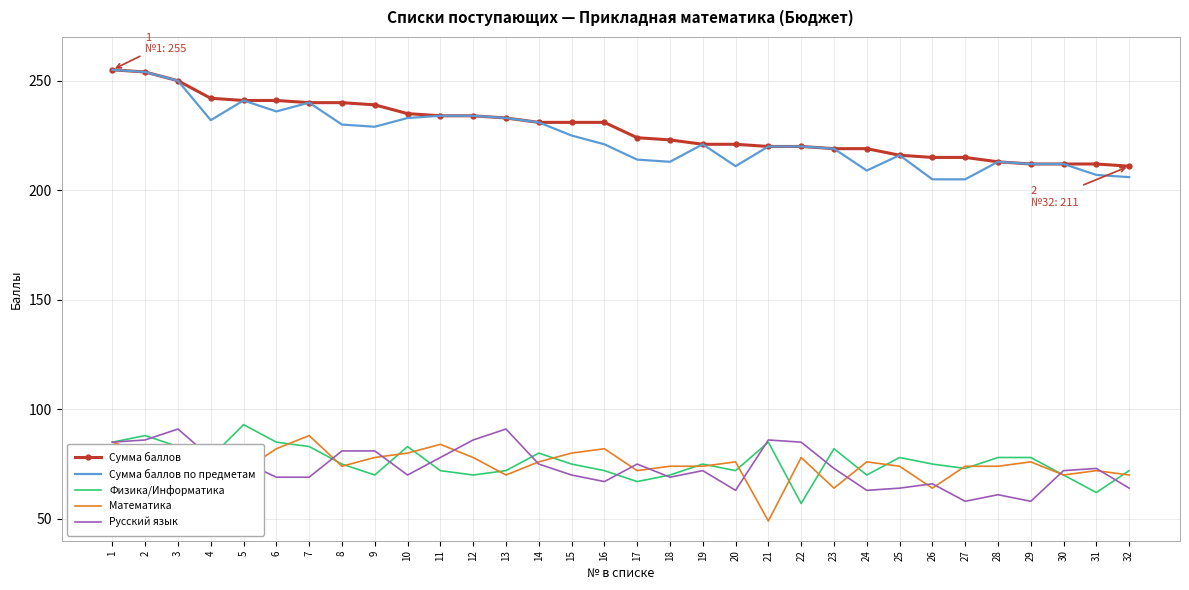

Reading left to right, extract all data points from this chart.

Сумма баллов: 1=255	2=254	3=250	4=242	5=241	6=241	7=240	8=240	9=239	10=235	11=234	12=234	13=233	14=231	15=231	16=231	17=224	18=223	19=221	20=221	21=220	22=220	23=219	24=219	25=216	26=215	27=215	28=213	29=212	30=212	31=212	32=211
Сумма баллов по предметам: 1=255	2=254	3=250	4=232	5=241	6=236	7=240	8=230	9=229	10=233	11=234	12=234	13=233	14=231	15=225	16=221	17=214	18=213	19=221	20=211	21=220	22=220	23=219	24=209	25=216	26=205	27=205	28=213	29=212	30=212	31=207	32=206
Физика/Информатика: 1=85	2=88	3=83	4=78	5=93	6=85	7=83	8=75	9=70	10=83	11=72	12=70	13=72	14=80	15=75	16=72	17=67	18=70	19=75	20=72	21=85	22=57	23=82	24=70	25=78	26=75	27=73	28=78	29=78	30=70	31=62	32=72
Математика: 1=85	2=80	3=76	4=76	5=72	6=82	7=88	8=74	9=78	10=80	11=84	12=78	13=70	14=76	15=80	16=82	17=72	18=74	19=74	20=76	21=49	22=78	23=64	24=76	25=74	26=64	27=74	28=74	29=76	30=70	31=72	32=70
Русский язык: 1=85	2=86	3=91	4=78	5=76	6=69	7=69	8=81	9=81	10=70	11=78	12=86	13=91	14=75	15=70	16=67	17=75	18=69	19=72	20=63	21=86	22=85	23=73	24=63	25=64	26=66	27=58	28=61	29=58	30=72	31=73	32=64